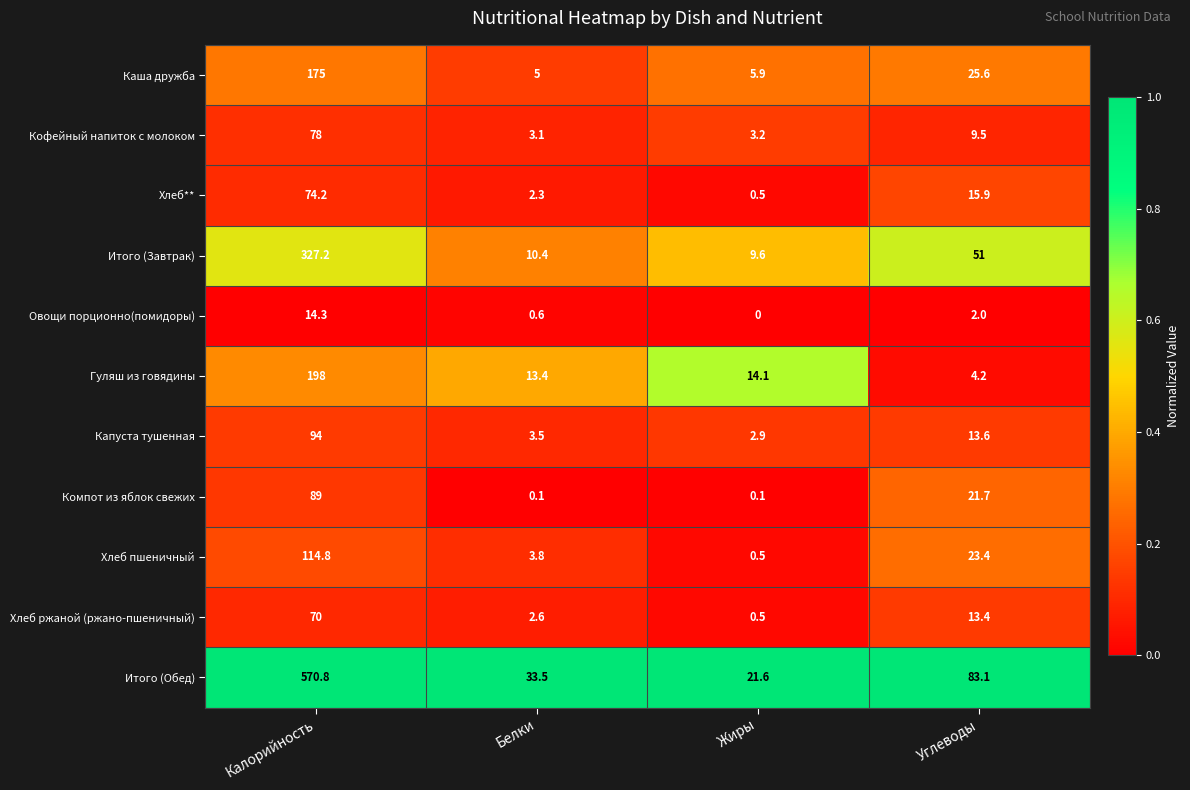

What is the spread (max minus min) of values at Жиры?

21.6